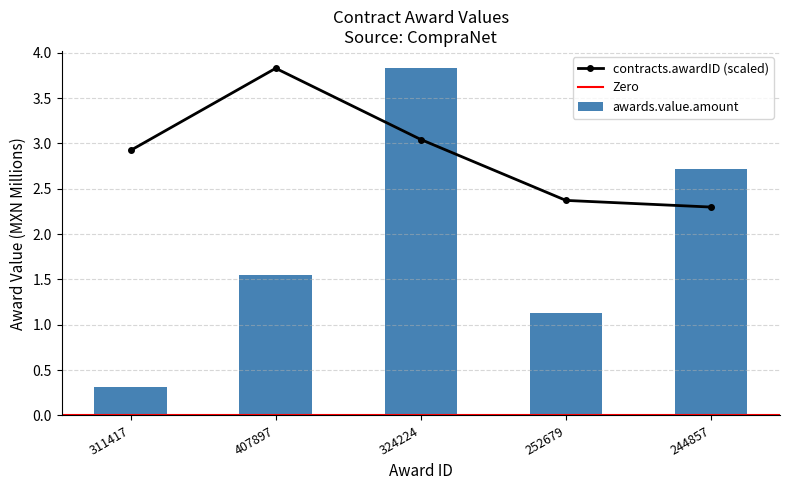

Is it true that the value at 252679 is 0.4?

False